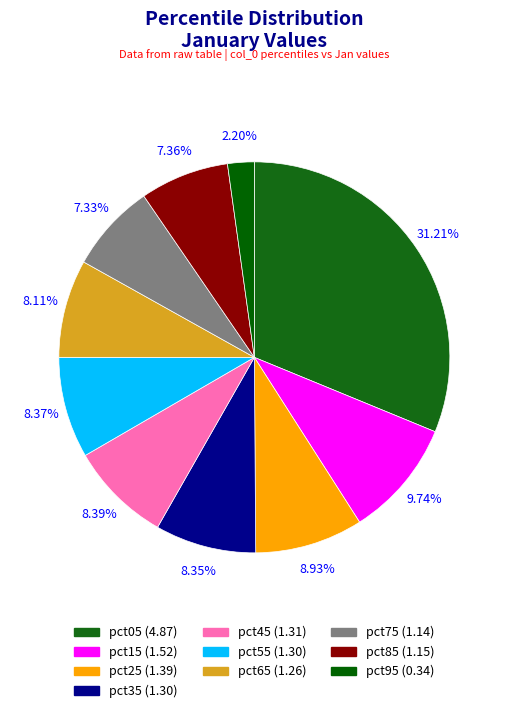

Which category has the smallest portion of the pie?

pct95